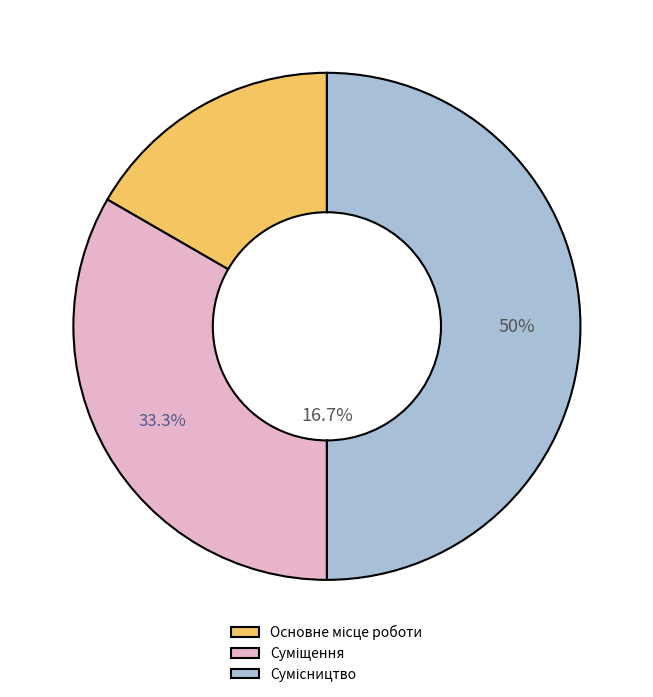

How much of the chart is everything except Основне місце роботи?

83.3%